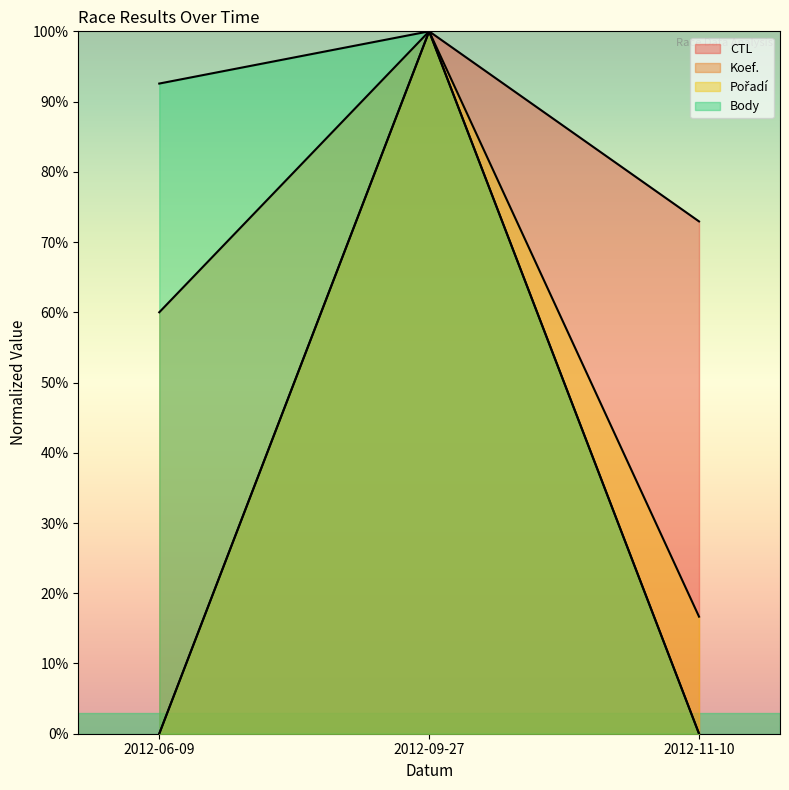

Count the Pořadí values in the range 0 to 1.

3